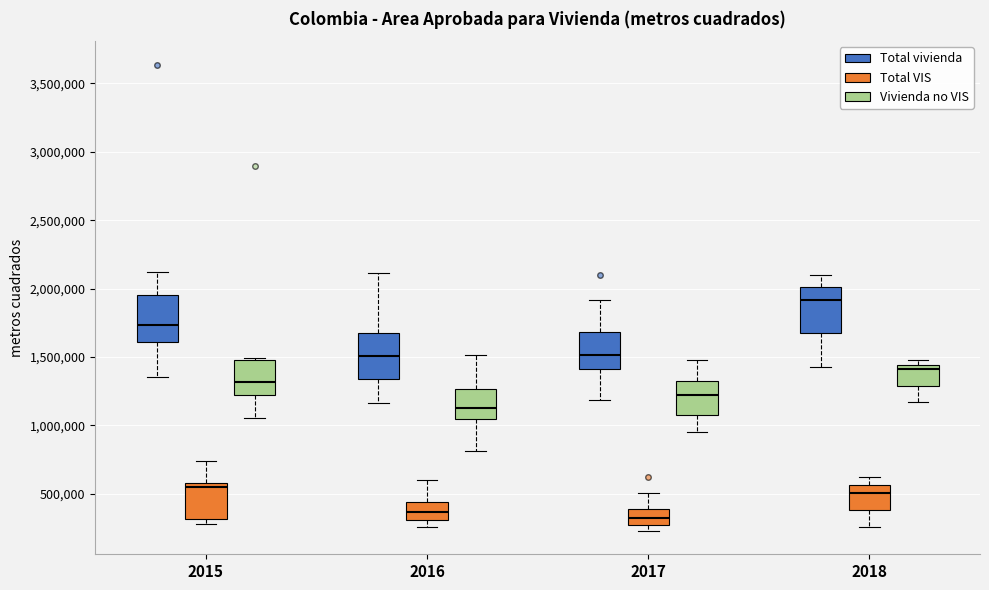

Which box has the highest median line?

2018 (Total vivienda)